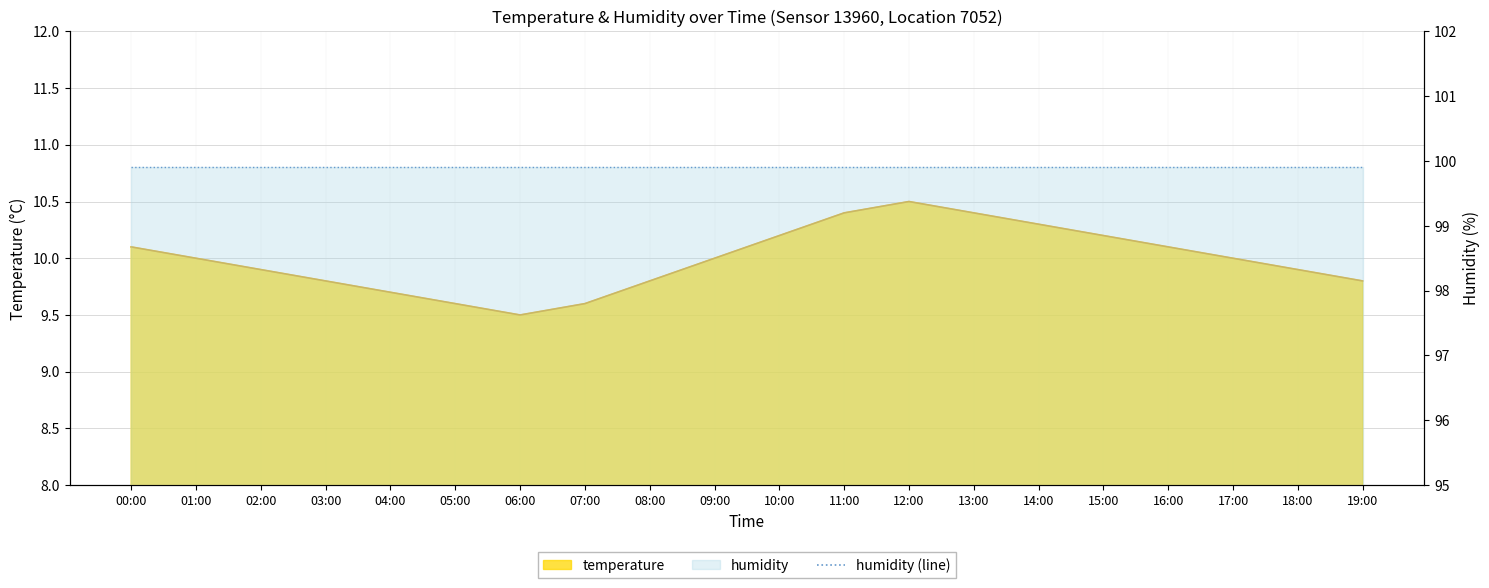

Reading left to right, what are all the values shown in this chart?

00:00=10.1	01:00=10.0	02:00=9.9	03:00=9.8	04:00=9.7	05:00=9.6	06:00=9.5	07:00=9.6	08:00=9.8	09:00=10.0	10:00=10.2	11:00=10.4	12:00=10.5	13:00=10.4	14:00=10.3	15:00=10.2	16:00=10.1	17:00=10.0	18:00=9.9	19:00=9.8